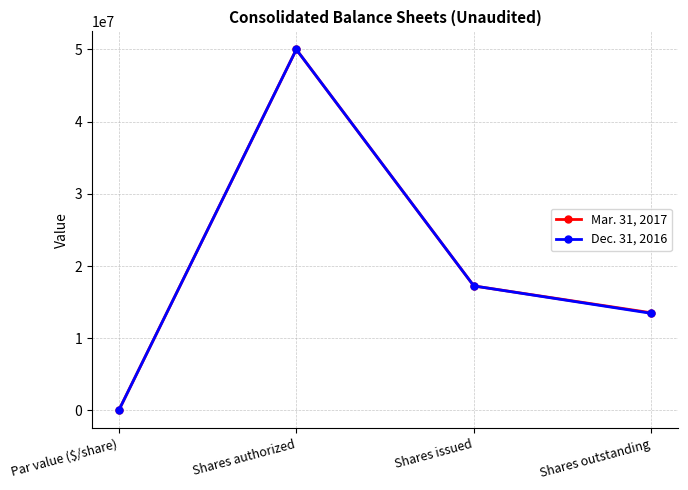

How many interior local peaks does the Mar. 31, 2017 series have?

1